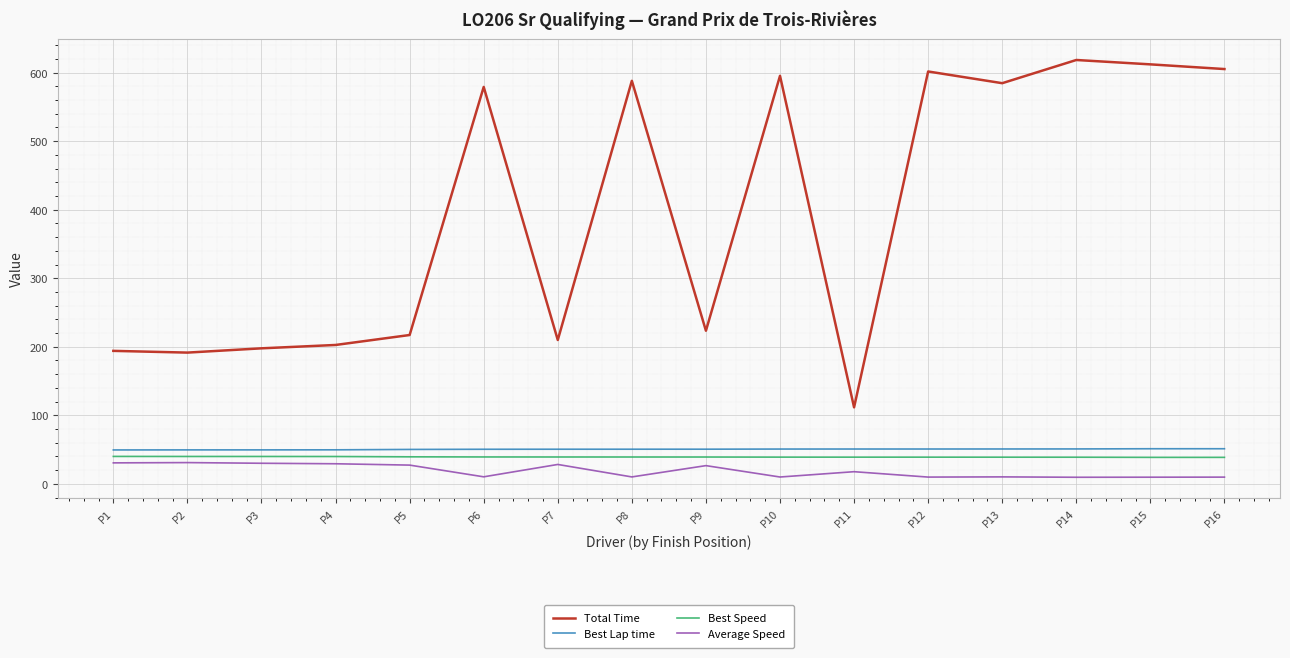

The value of Total Time at P14 is 618.5. True or false?

True